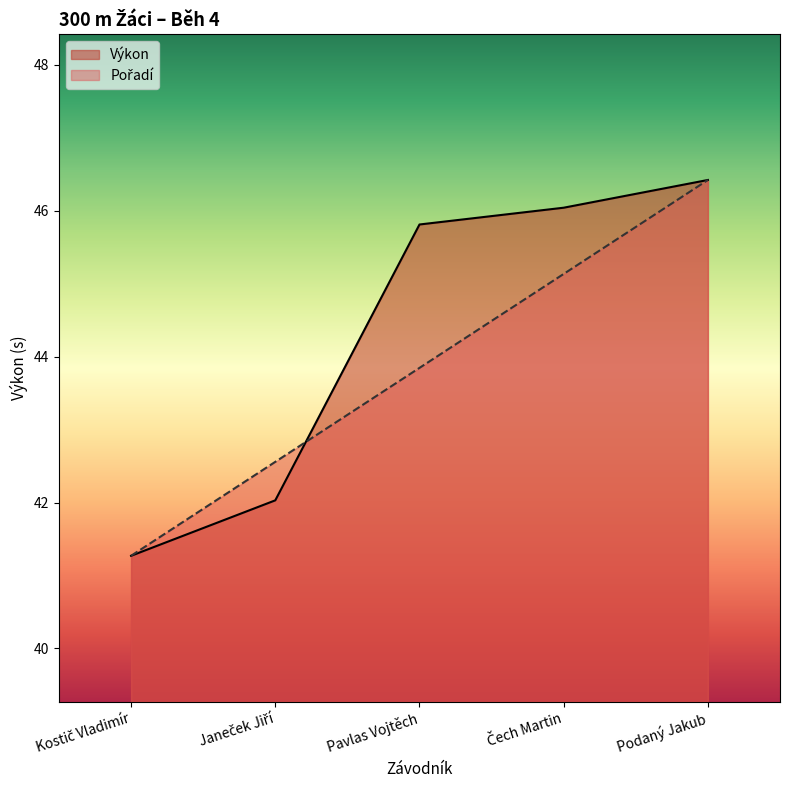

Which has a higher value, Janeček Jiří or Podaný Jakub?

Podaný Jakub